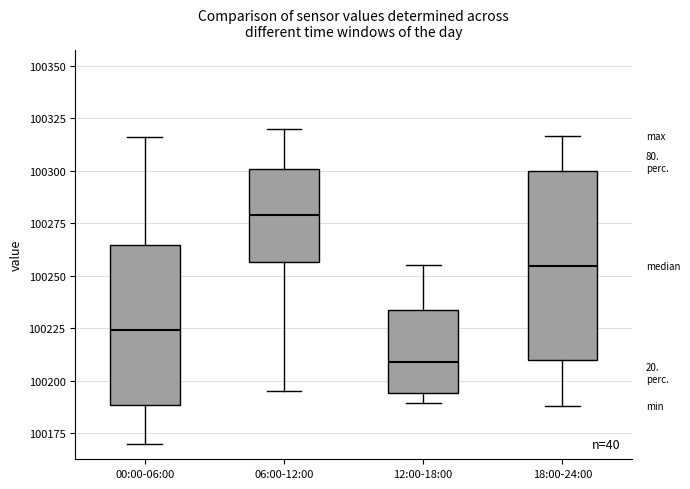

Comparing the boxes themselves (not the whiskers), which one is the tallest?

18:00-24:00